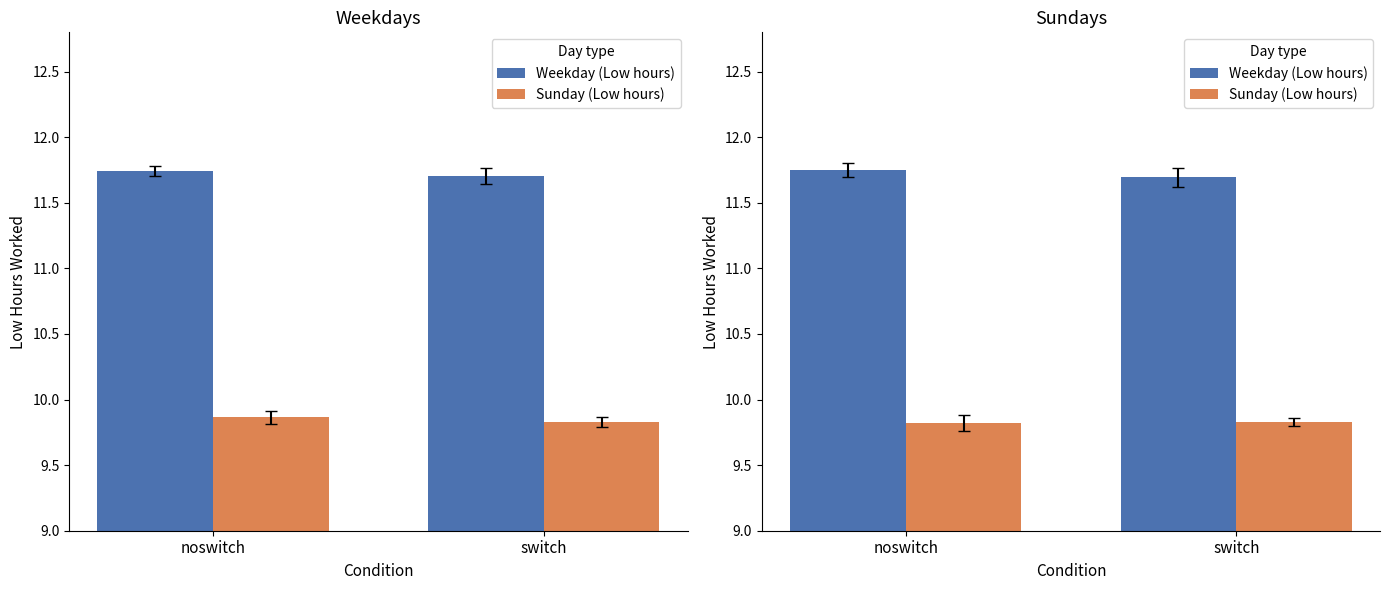

What is the highest value of the Sunday (Low hours) series?

9.8